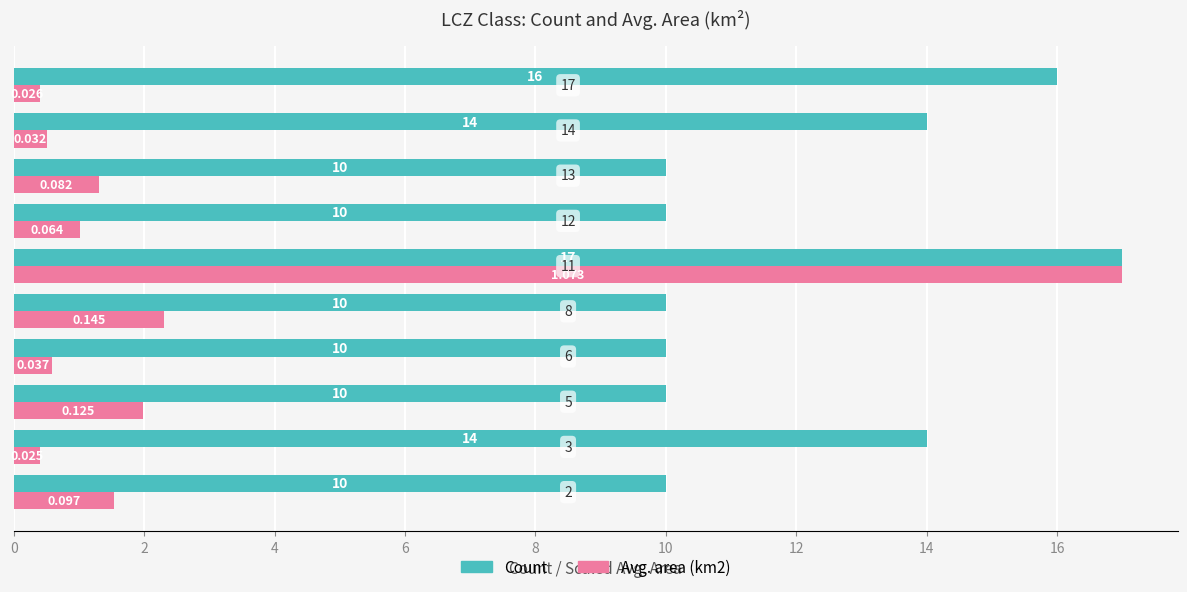

What are all the series names shown in the legend?

Count, Avg. area (km2)